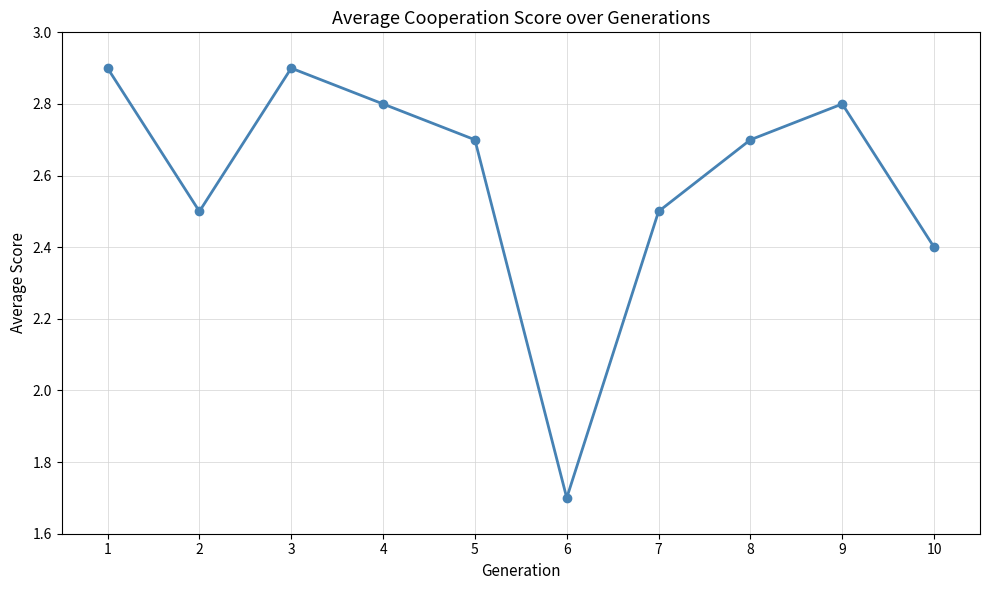

How many points are lower than both their immediate neighbors (excluding endpoints)?

2